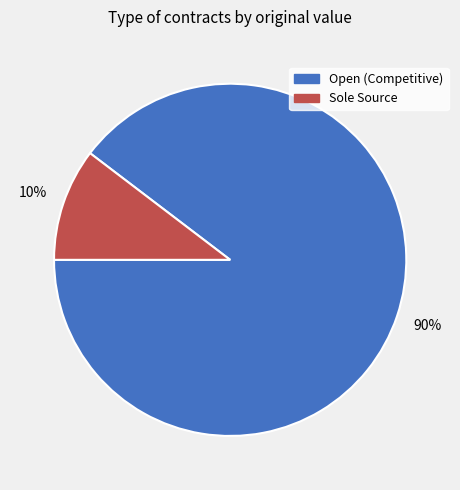

To the nearest percent, what is the average slice percentage?

50%